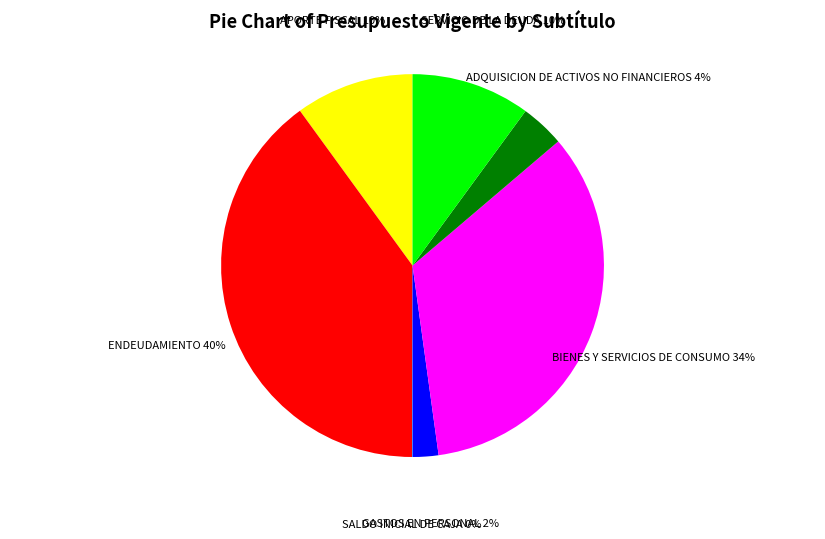

To the nearest percent, what percentage of the pie is ADQUISICION DE ACTIVOS NO FINANCIEROS?

4%